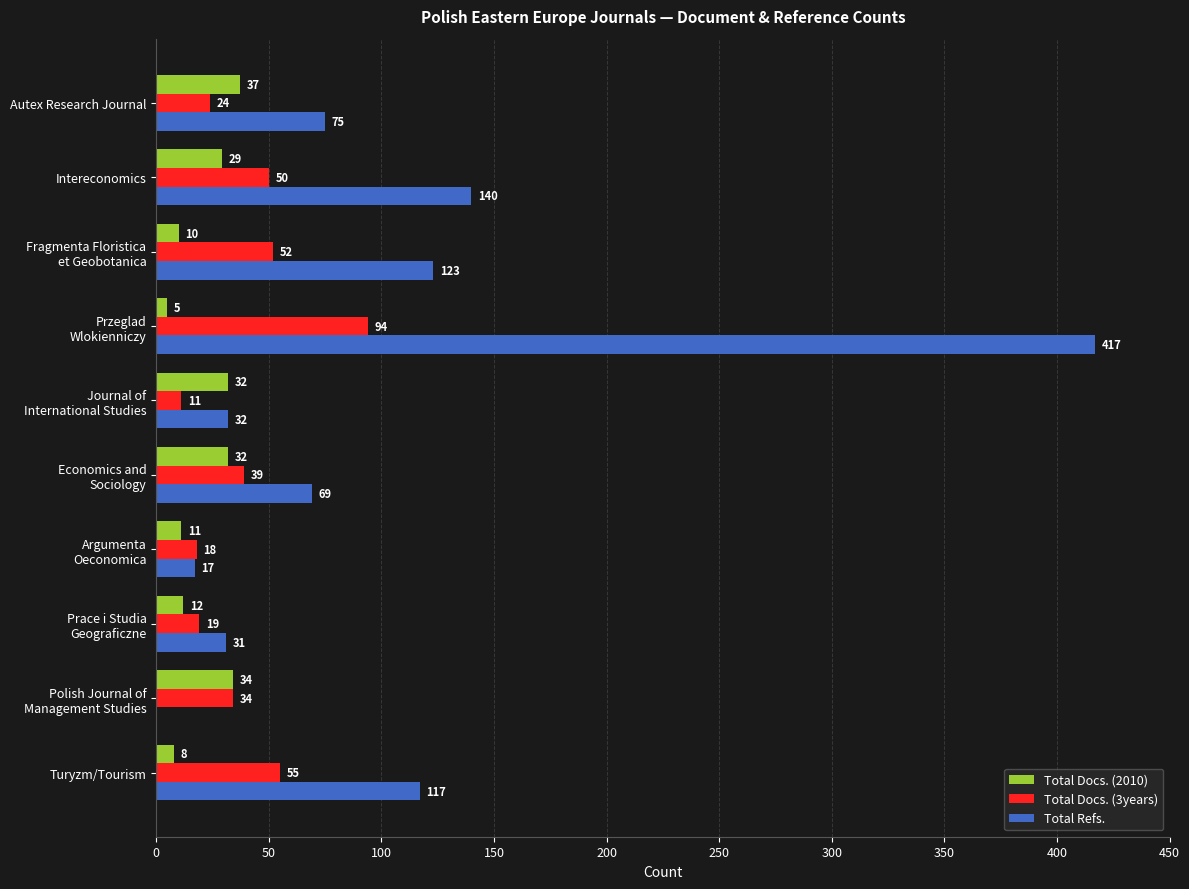

Which series has the largest total across all categories?

Total Refs.